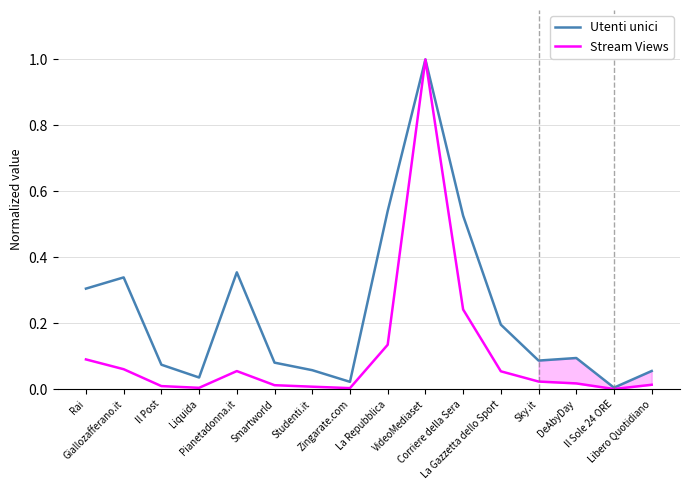

What position from the right is DeAbyDay?

3